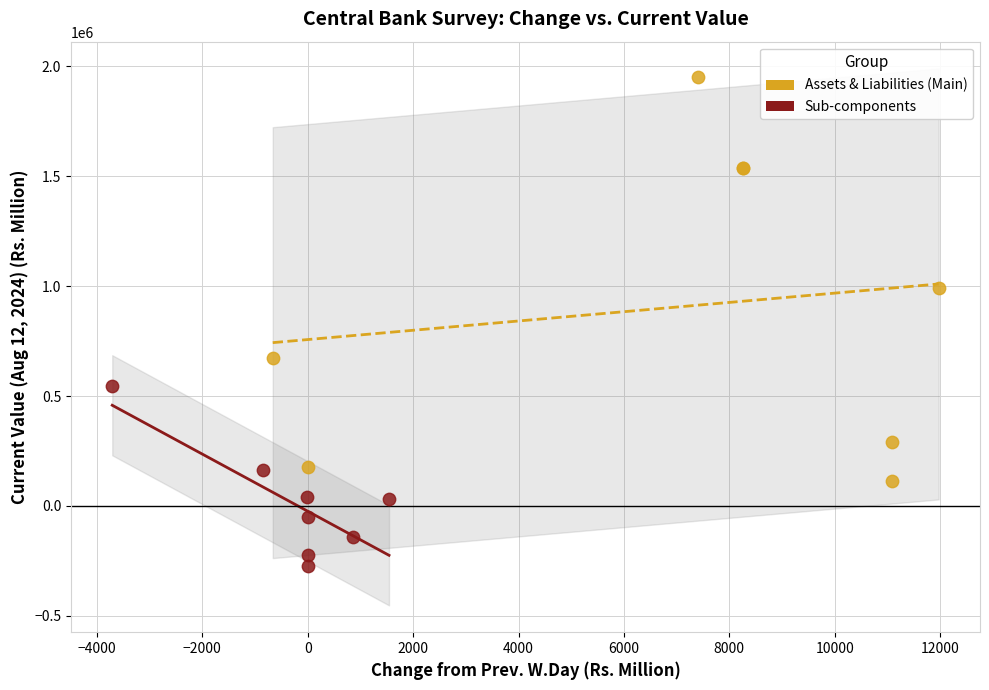

Which series has the largest Y range (max minus min)?

Assets & Liabilities (Main)